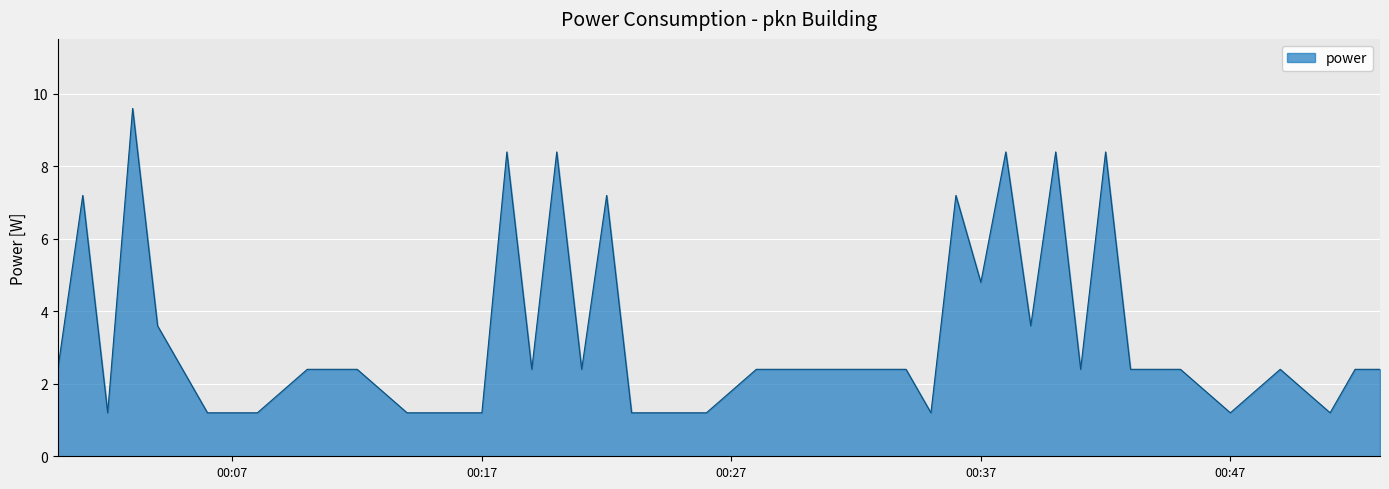

What is the smallest value displayed?

1.2